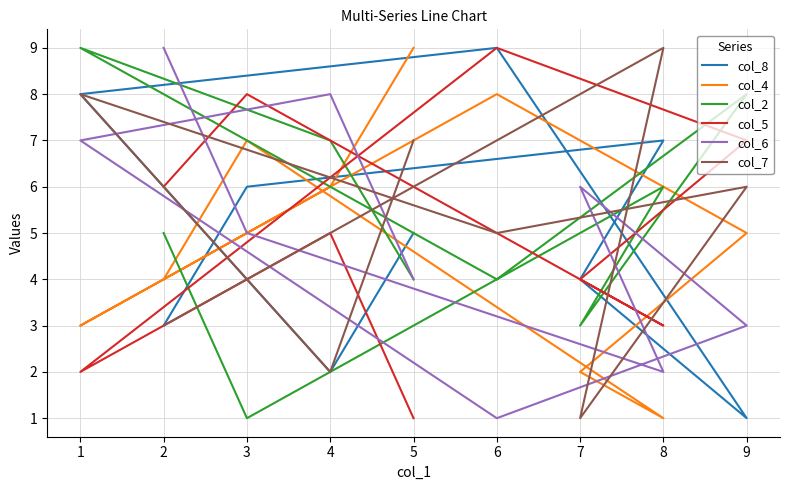

Is it true that col_2 equals 5 at 9?

False